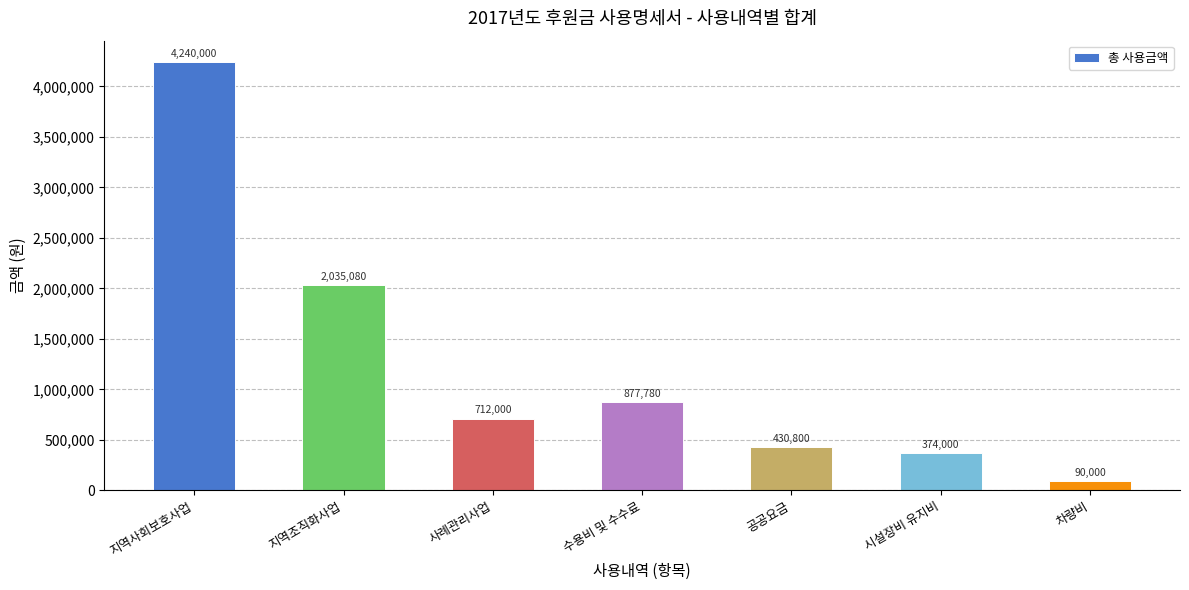

Reading right to left, transcribe all the data shown in this chart.

차량비=90000	시설장비 유지비=374000	공공요금=430800	수용비 및 수수료=877780	사례관리사업=712000	지역조직화사업=2035080	지역사회보호사업=4240000